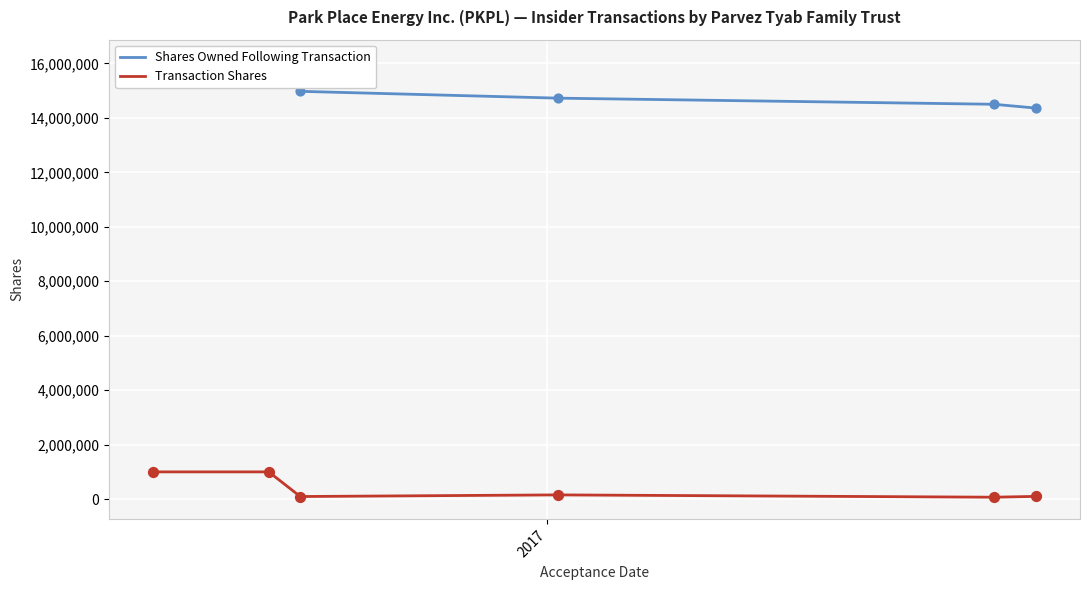

Which series has the largest total across all categories?

Shares Owned Following Transaction